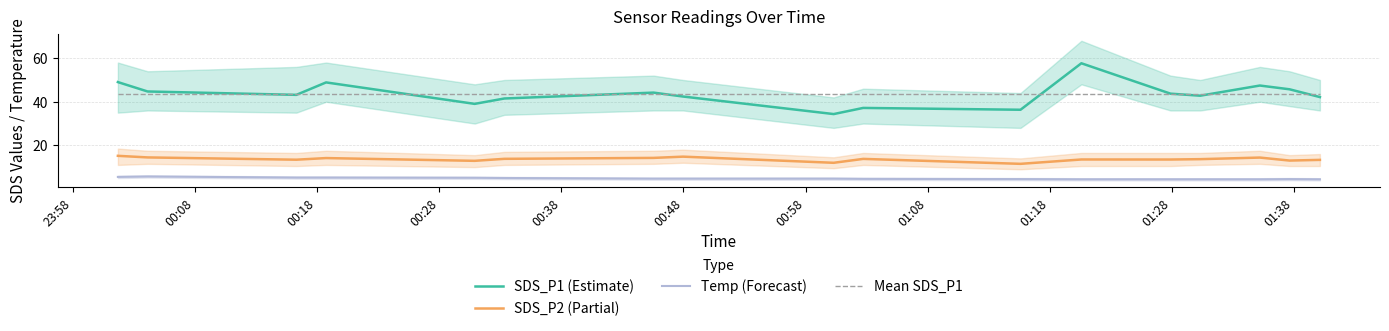

What is the lowest value of the SDS_P1 (Estimate) series?

34.4